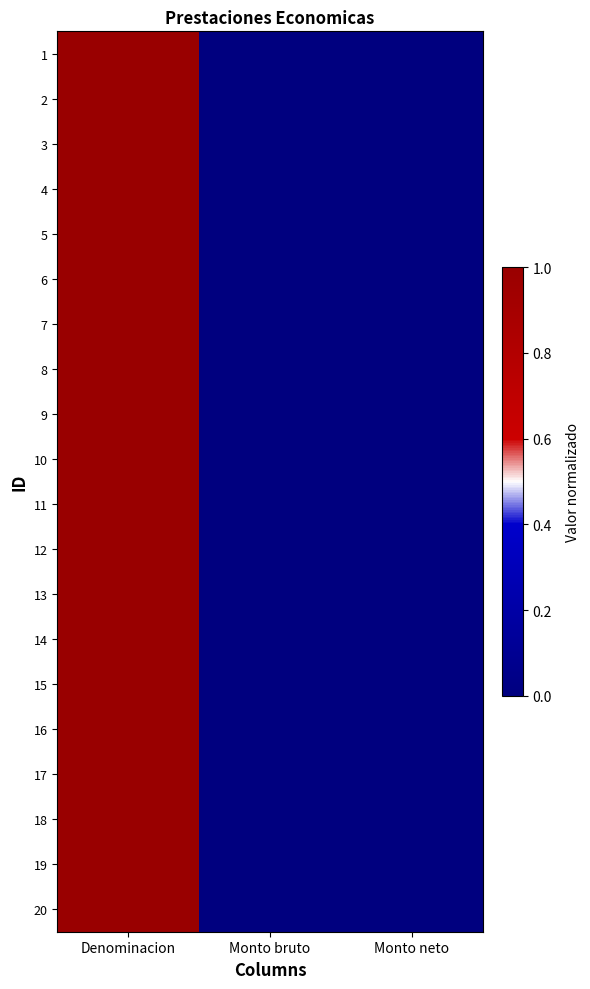

Reading left to right, list all the values displayed in this chart.

1: Denominacion=1	Monto bruto=0	Monto neto=0
2: Denominacion=1	Monto bruto=0	Monto neto=0
3: Denominacion=1	Monto bruto=0	Monto neto=0
4: Denominacion=1	Monto bruto=0	Monto neto=0
5: Denominacion=1	Monto bruto=0	Monto neto=0
6: Denominacion=1	Monto bruto=0	Monto neto=0
7: Denominacion=1	Monto bruto=0	Monto neto=0
8: Denominacion=1	Monto bruto=0	Monto neto=0
9: Denominacion=1	Monto bruto=0	Monto neto=0
10: Denominacion=1	Monto bruto=0	Monto neto=0
11: Denominacion=1	Monto bruto=0	Monto neto=0
12: Denominacion=1	Monto bruto=0	Monto neto=0
13: Denominacion=1	Monto bruto=0	Monto neto=0
14: Denominacion=1	Monto bruto=0	Monto neto=0
15: Denominacion=1	Monto bruto=0	Monto neto=0
16: Denominacion=1	Monto bruto=0	Monto neto=0
17: Denominacion=1	Monto bruto=0	Monto neto=0
18: Denominacion=1	Monto bruto=0	Monto neto=0
19: Denominacion=1	Monto bruto=0	Monto neto=0
20: Denominacion=1	Monto bruto=0	Monto neto=0